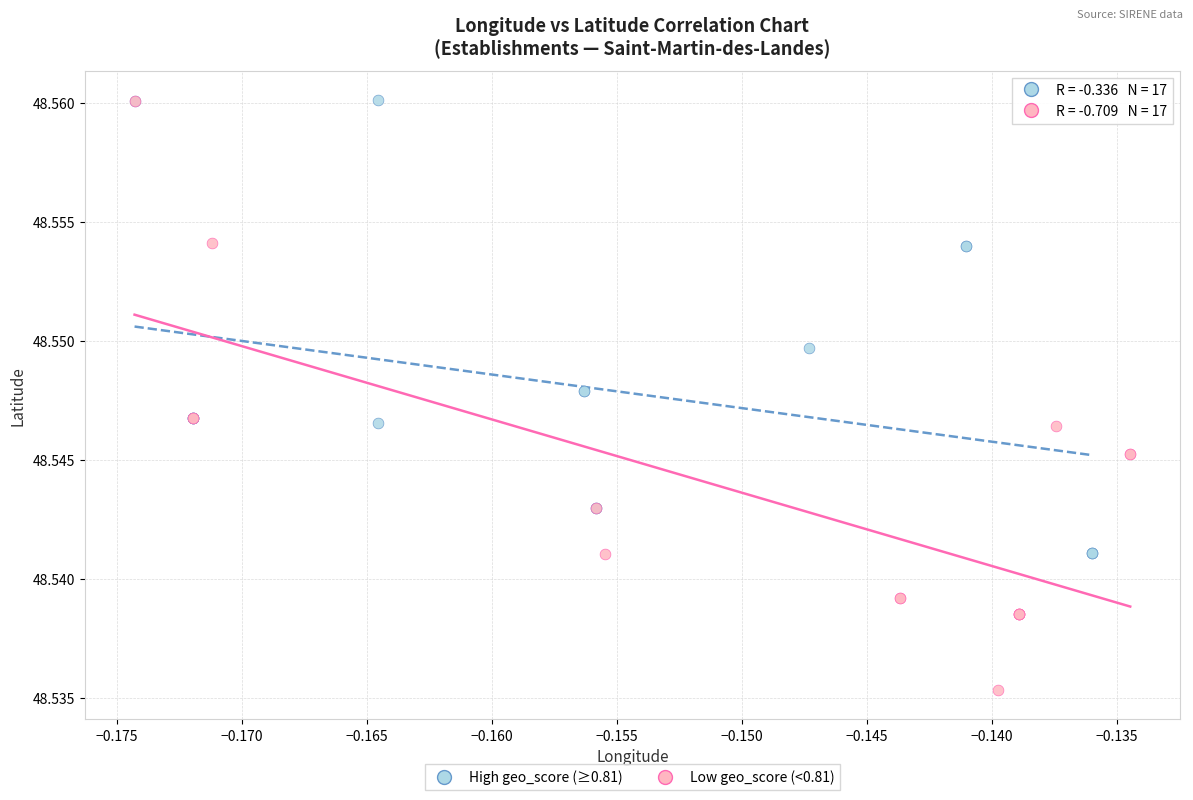

Which series reaches the minimum Y coordinate?

Low geo_score (<0.81)